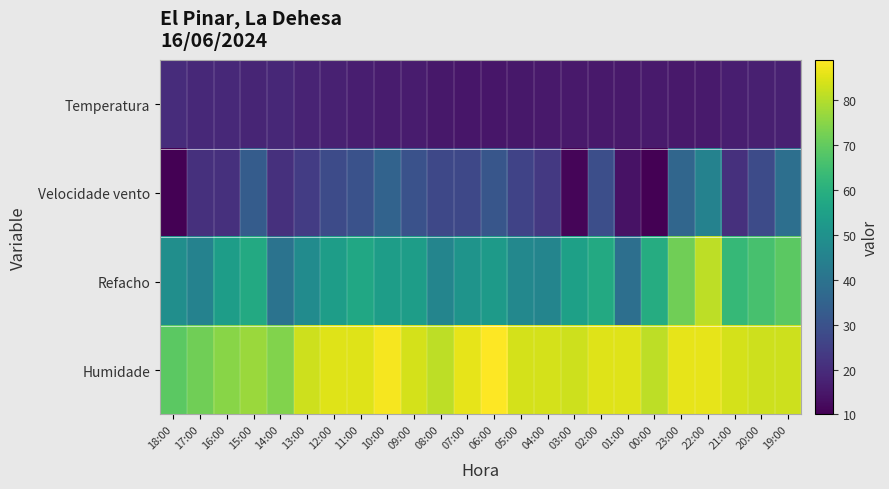

Reading left to right, what are all the values shown in this chart?

Temperatura: 18:00=20.1	17:00=19.1	16:00=19.0	15:00=18.3	14:00=18.7	13:00=17.9	12:00=17.4	11:00=16.6	10:00=15.9	09:00=15.9	08:00=15.2	07:00=14.8	06:00=14.7	05:00=15.0	04:00=15.4	03:00=15.4	02:00=15.5	01:00=15.4	00:00=15.7	23:00=15.4	22:00=15.6	21:00=16.5	20:00=16.8	19:00=17.2
Velocidade vento: 18:00=10.0	17:00=21.0	16:00=21.0	15:00=33.0	14:00=21.0	13:00=24.0	12:00=28.0	11:00=30.0	10:00=35.0	09:00=30.0	08:00=27.0	07:00=27.0	06:00=31.0	05:00=26.0	04:00=23.0	03:00=11.0	02:00=29.0	01:00=14.0	00:00=10.0	23:00=36.0	22:00=45.0	21:00=21.0	20:00=28.0	19:00=39.0
Refacho: 18:00=49.0	17:00=45.0	16:00=54.0	15:00=58.0	14:00=40.0	13:00=48.0	12:00=54.0	11:00=57.0	10:00=54.0	09:00=54.0	08:00=46.0	07:00=51.0	06:00=53.0	05:00=47.0	04:00=46.0	03:00=55.0	02:00=58.0	01:00=39.0	00:00=59.0	23:00=72.0	22:00=81.0	21:00=63.0	20:00=66.0	19:00=69.0
Humidade: 18:00=69.0	17:00=72.0	16:00=75.0	15:00=77.0	14:00=74.0	13:00=83.0	12:00=85.0	11:00=85.0	10:00=88.0	09:00=84.0	08:00=81.0	07:00=86.0	06:00=89.0	05:00=84.0	04:00=84.0	03:00=83.0	02:00=85.0	01:00=85.0	00:00=81.0	23:00=86.0	22:00=86.0	21:00=84.0	20:00=83.0	19:00=83.0